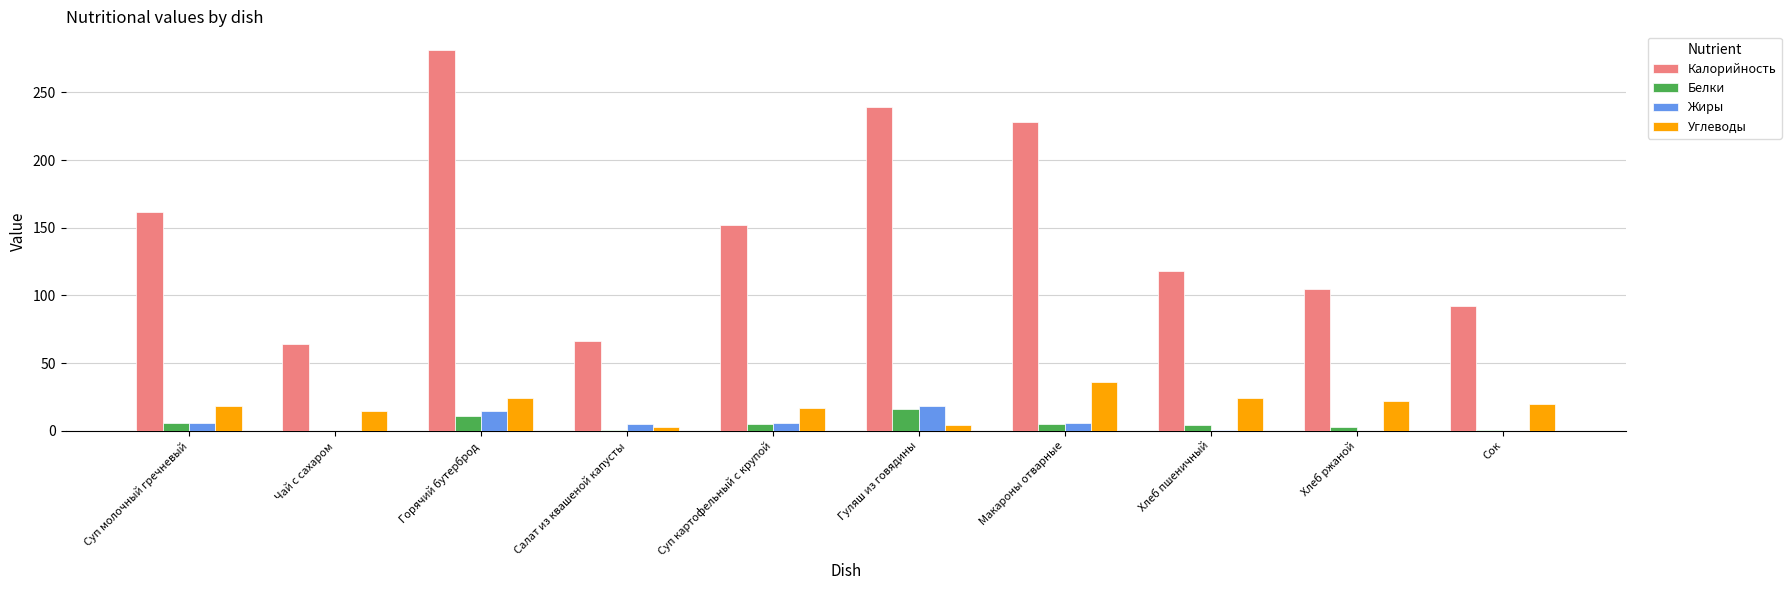

The value of Жиры at Суп картофельный с крупой is 6. True or false?

True